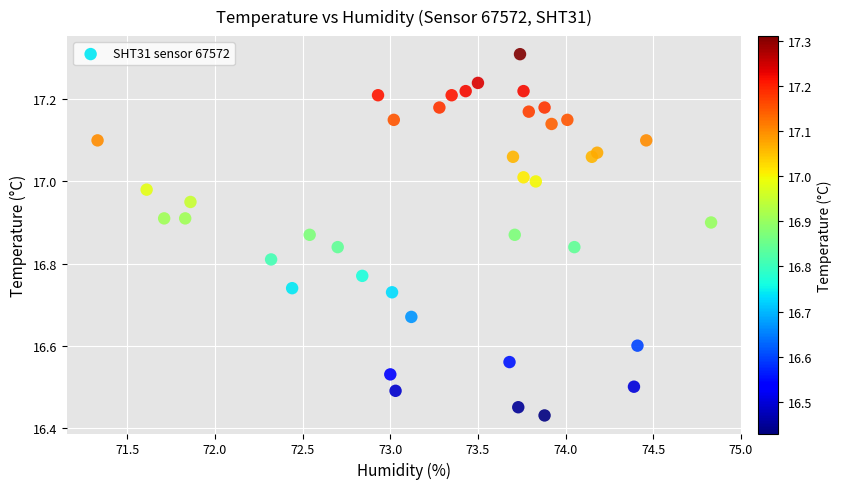

What is the range of X values (max minus min)?

3.5